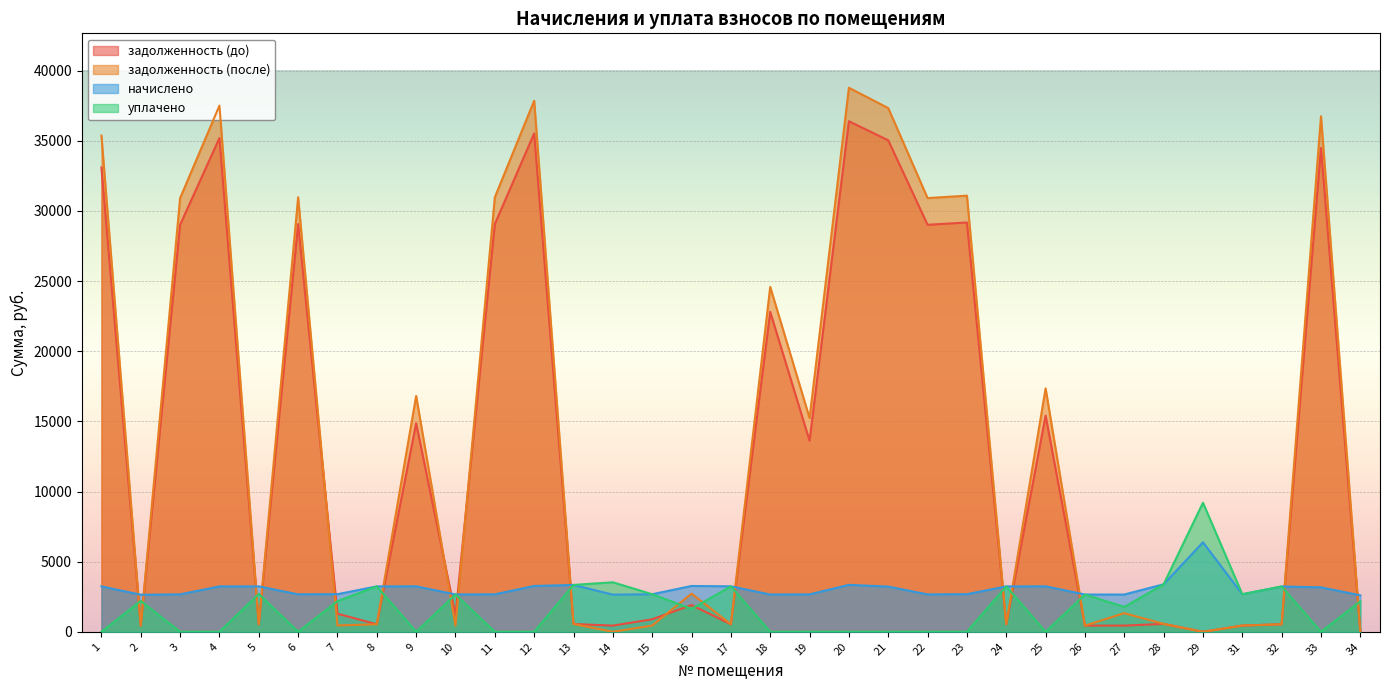

How many data points in задолженность (до) are less than 1291?

16